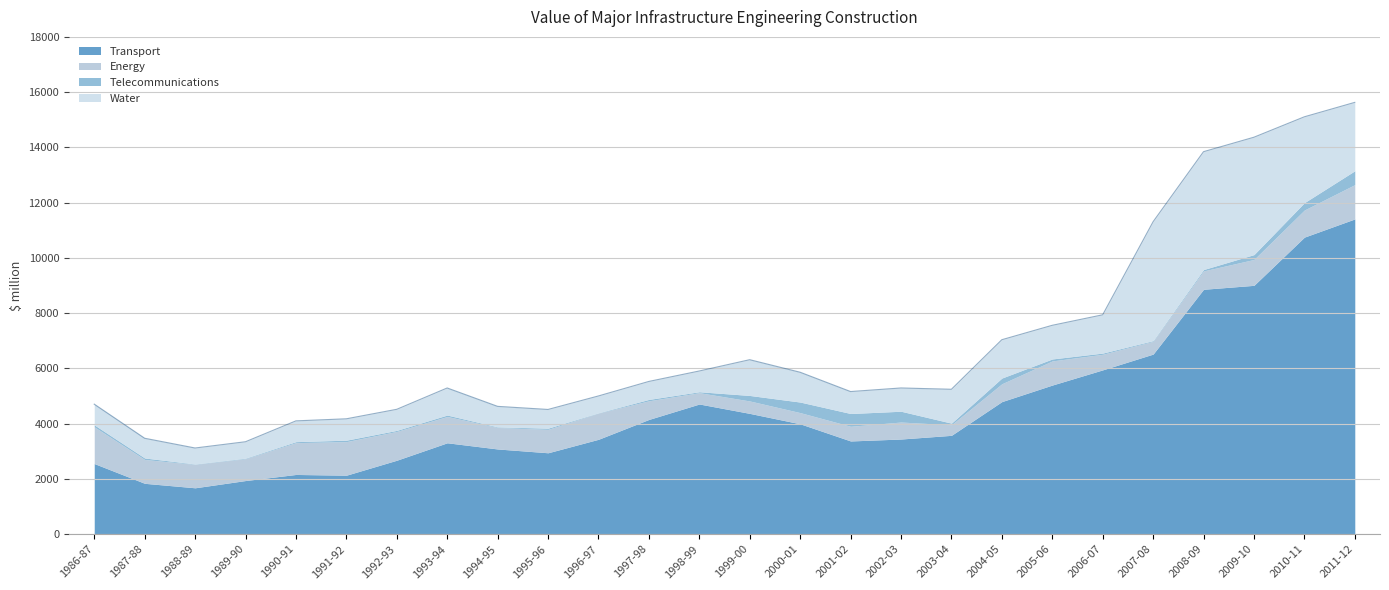

Is it true that Water equals 1876.4 at 2000-01?

False